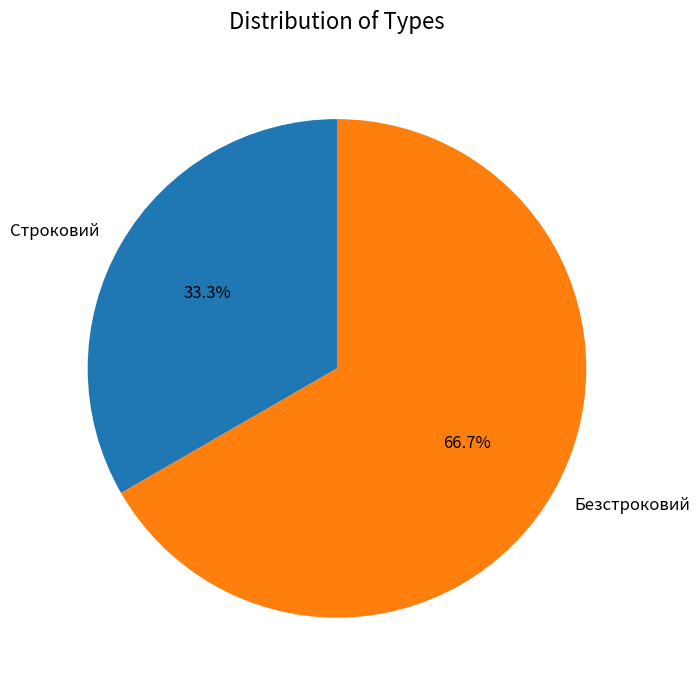

To the nearest percent, what portion does Строковий represent?

33%